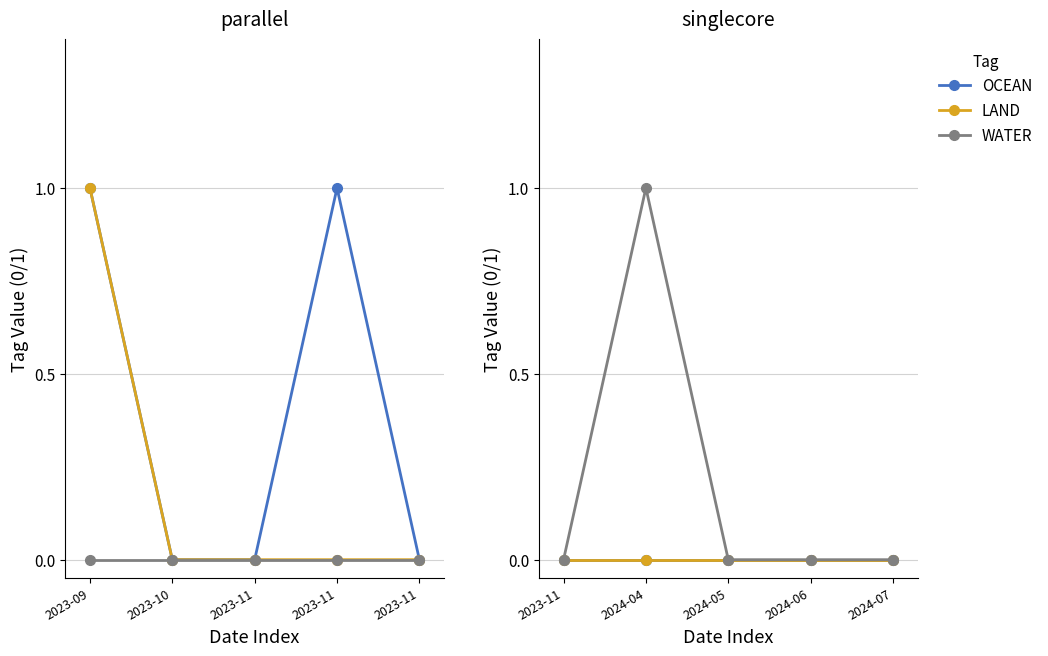

True or false: OCEAN and LAND cross at least once.

False